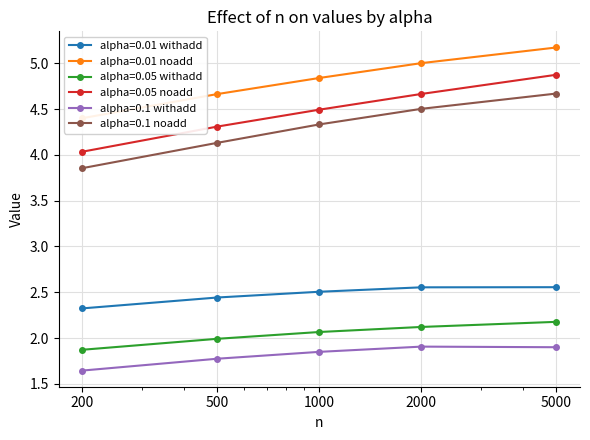

What is the value of the alpha=0.01 noadd point at the 2nd from the left?

4.7